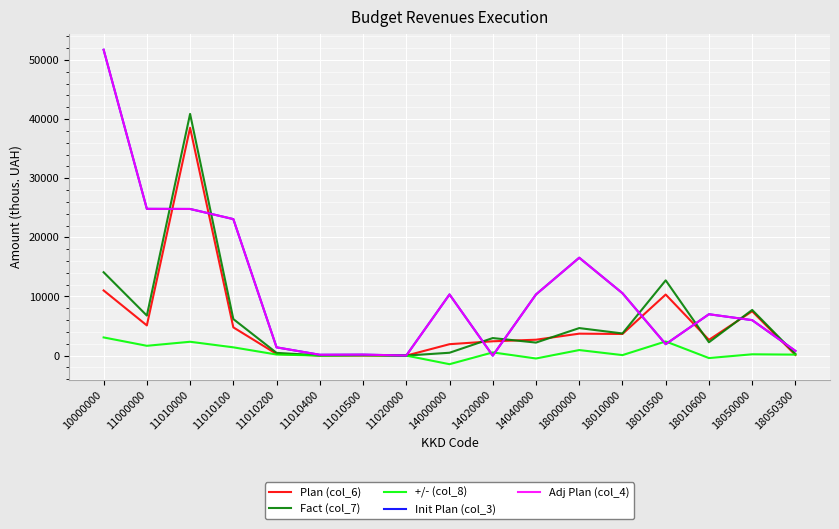

Is this an area chart (filled region under the line)?

No